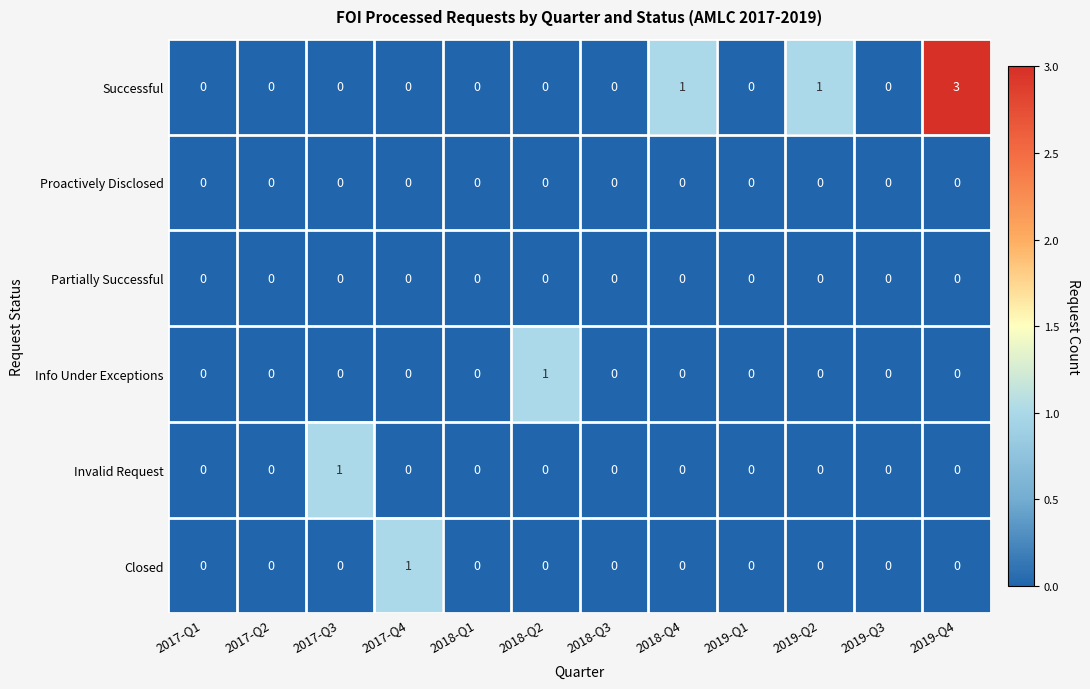

Count the Closed values in the range 0 to 1.

12